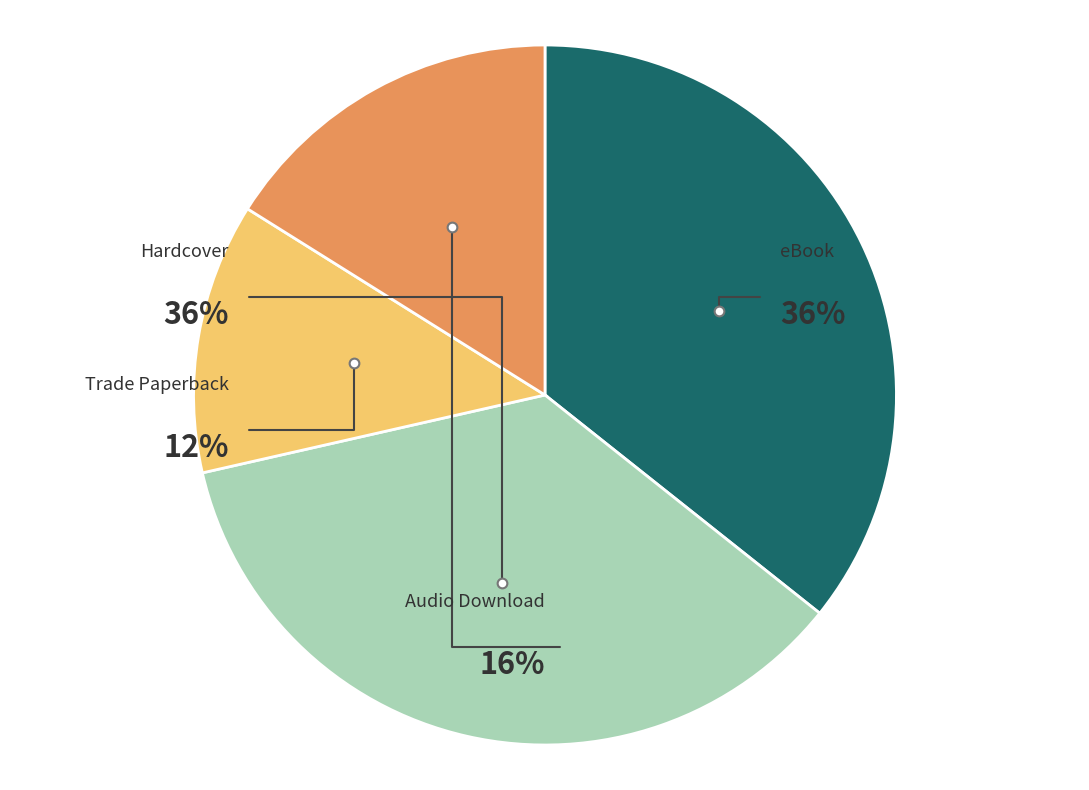

To the nearest percent, what portion does Audio Download represent?

16%